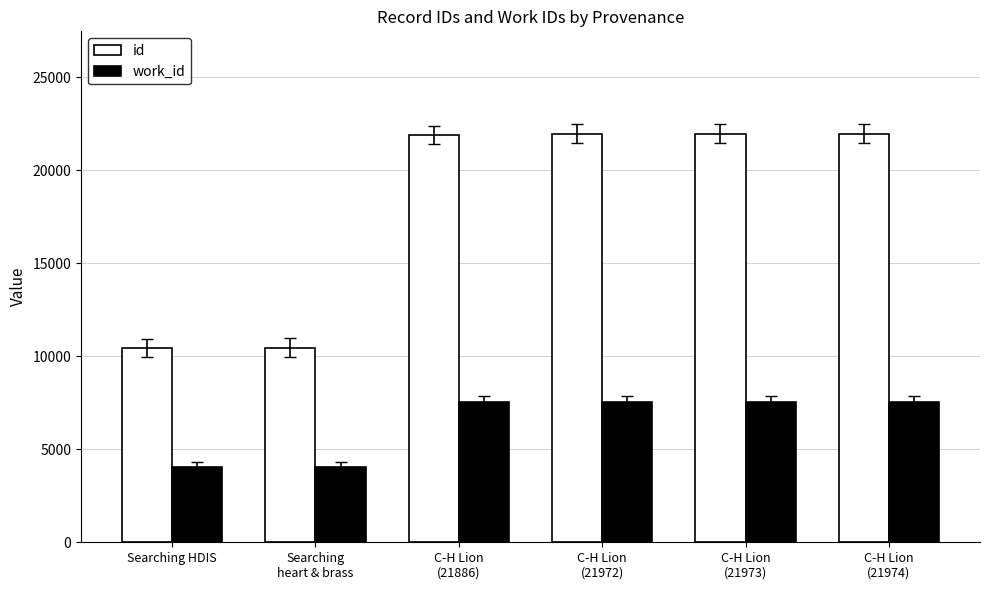

Which series has the largest total across all categories?

id